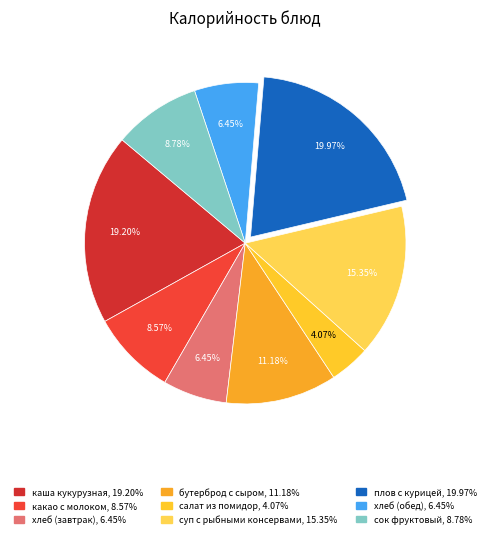

Combined, do сок фруктовый and плов с курицей account for over 50%?

No